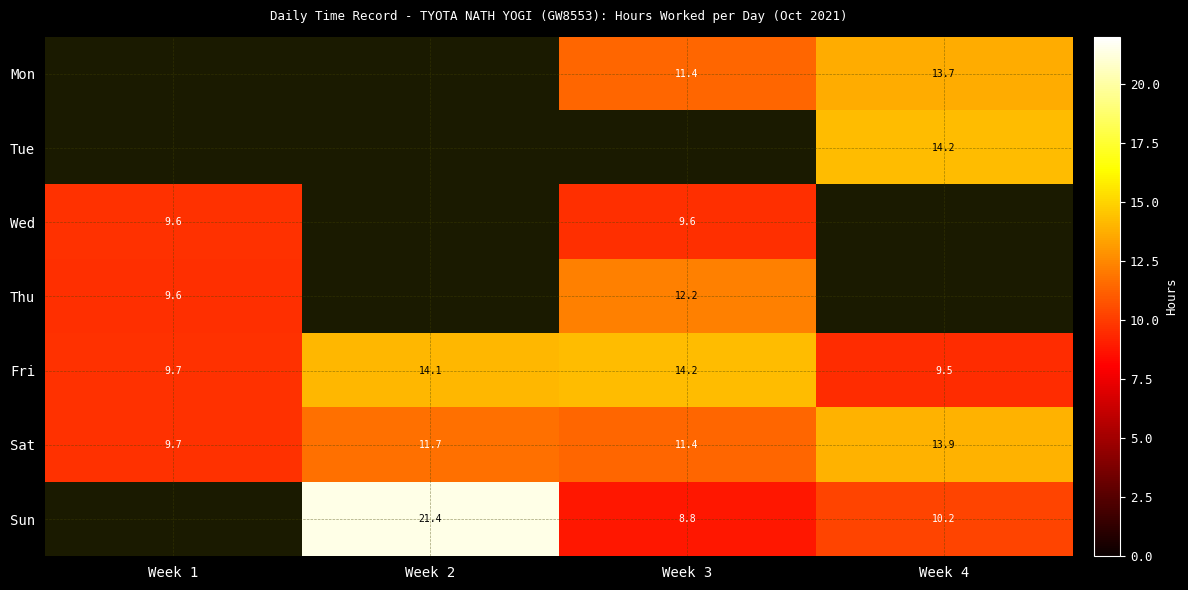

The value of Fri at Week 1 is 9.7. True or false?

True